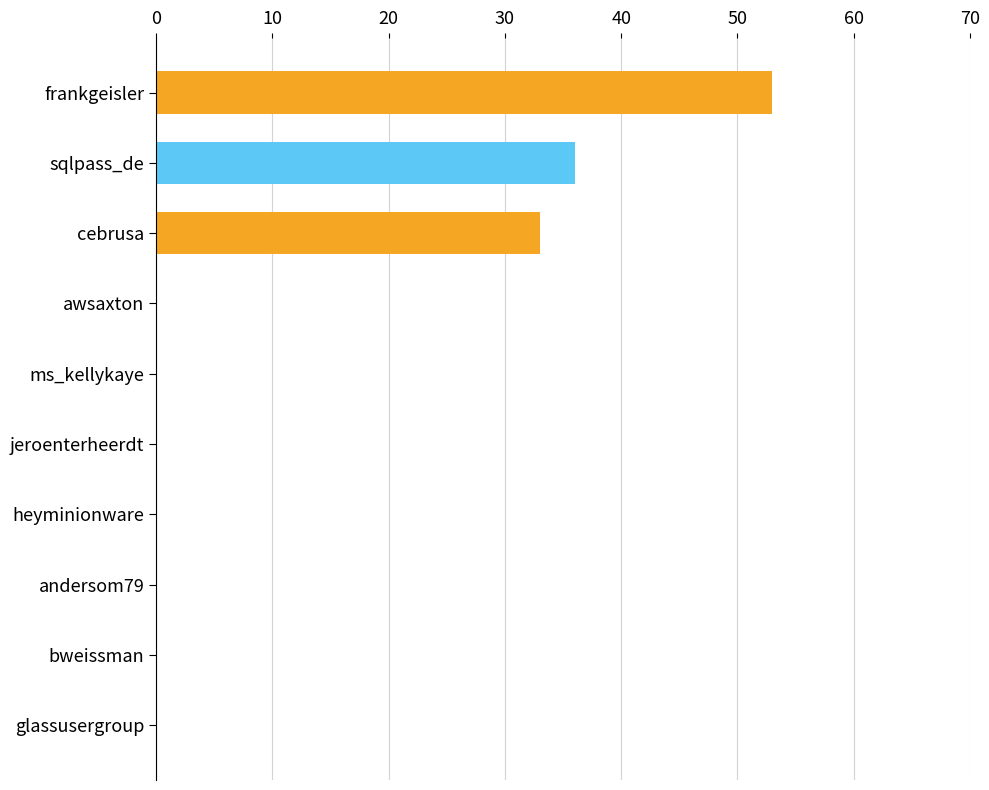

Is it true that the value at awsaxton is 23?

False